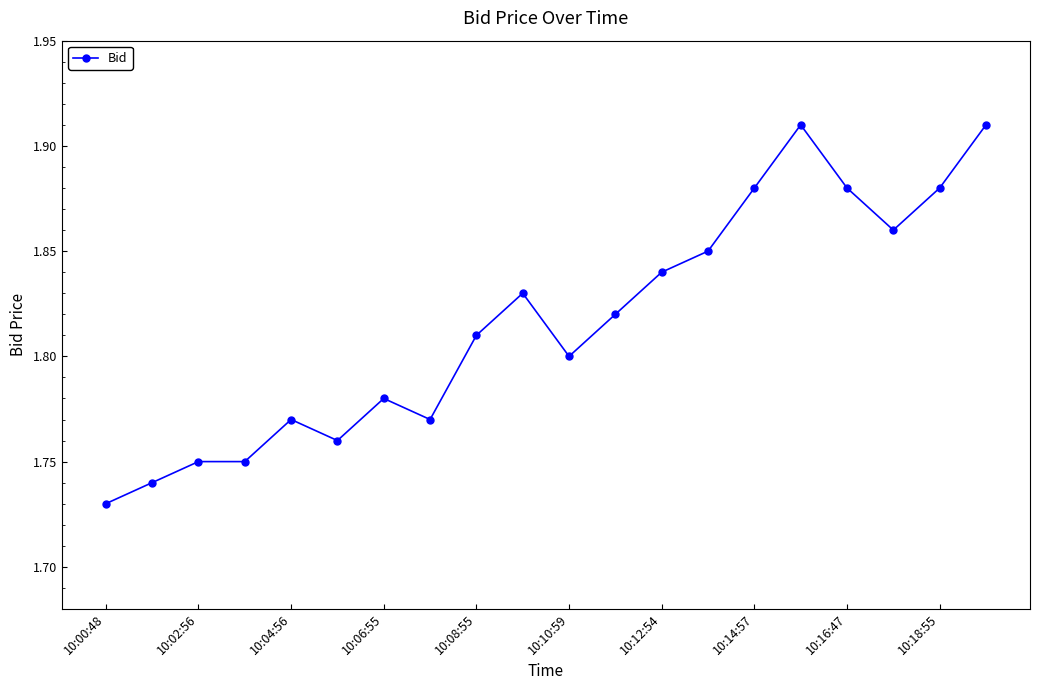

What is the sum of all values?

36.3